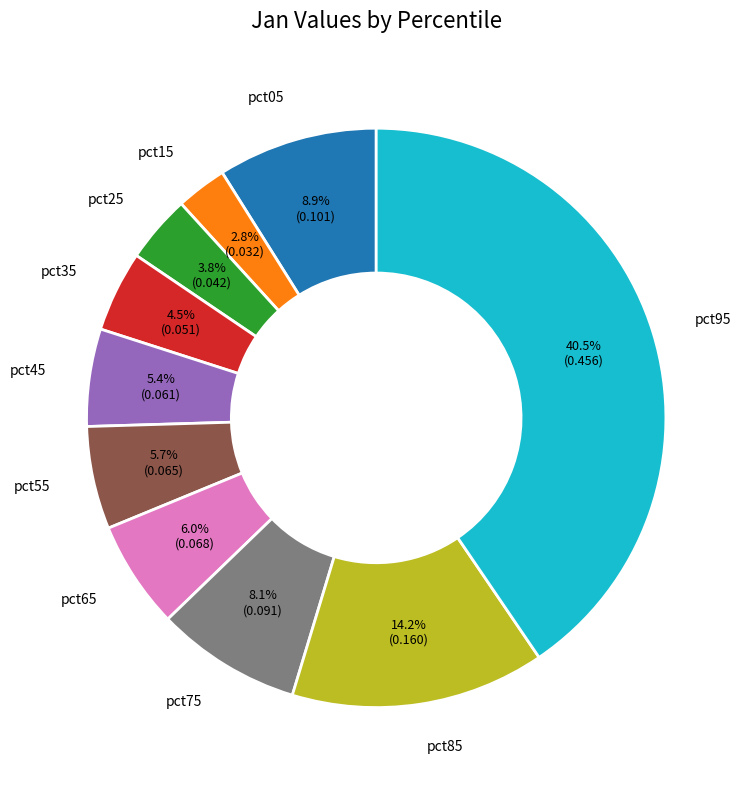

What is the total percentage of pct85 and pct35?

18.7%